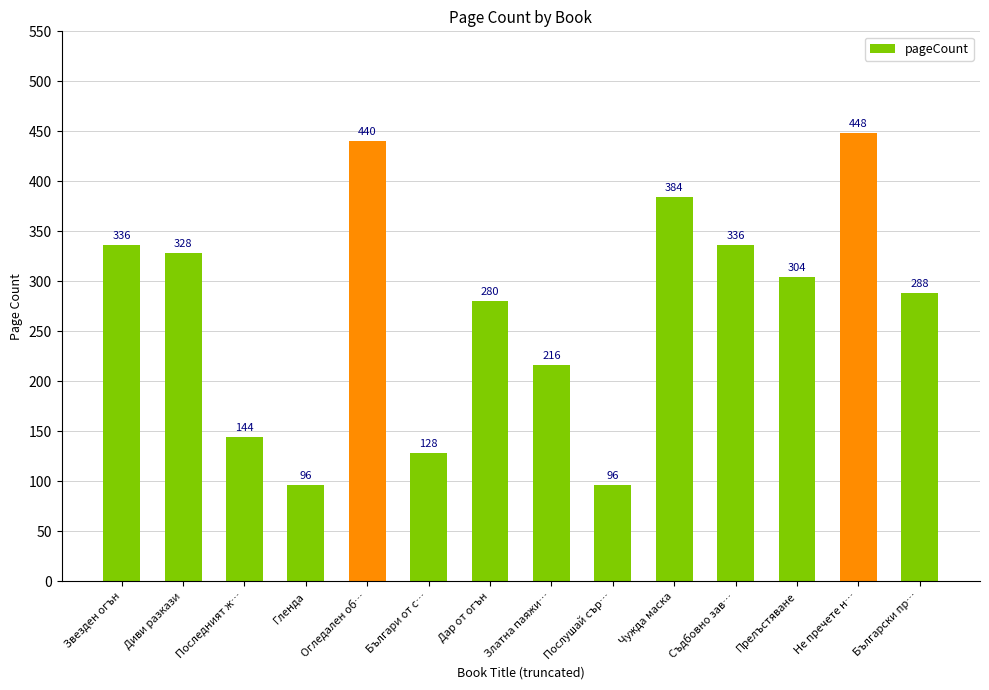

What is the sum of all values?

3824